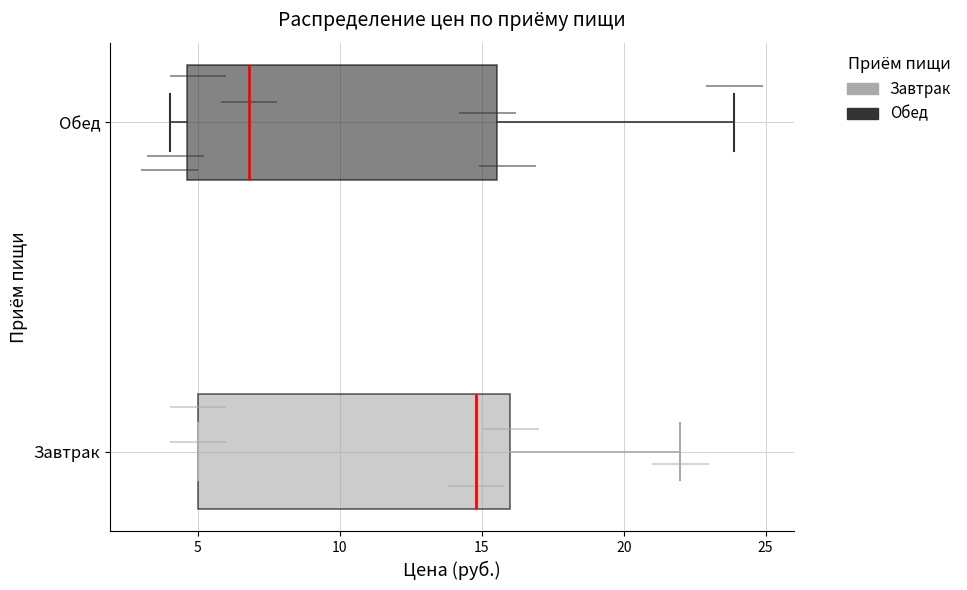

Where does the median line of the box for Обед sit on the x-axis? The values are not printed on the chart, so give them approximately, as read against the axis.

7.0